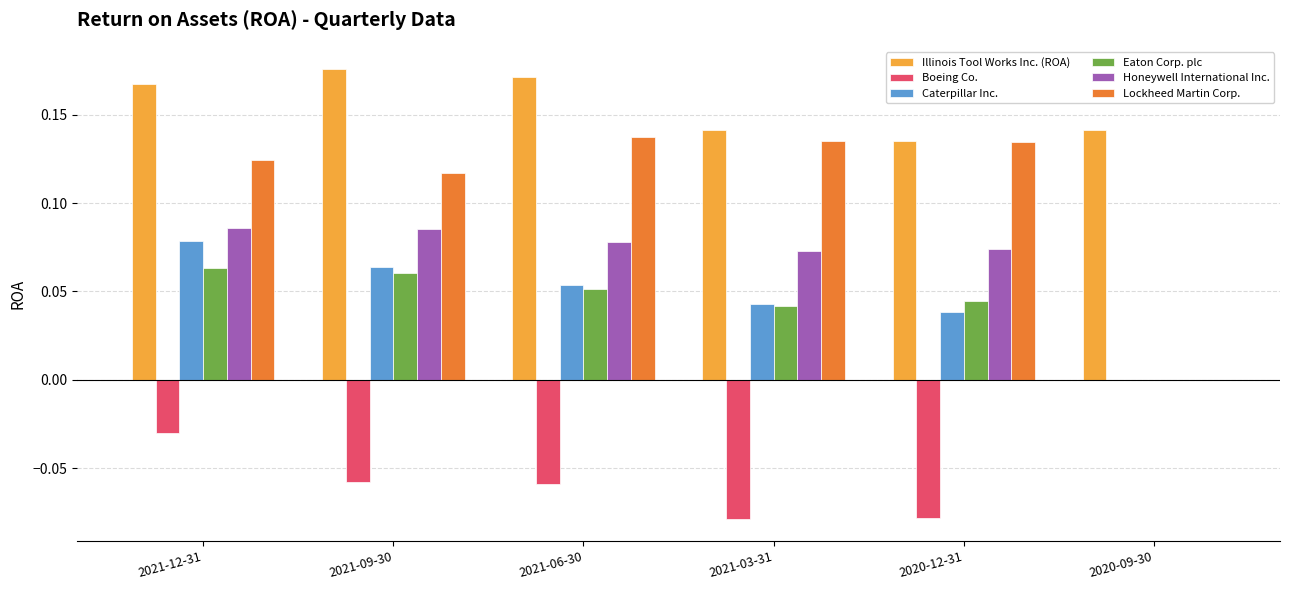

What are all the series names shown in the legend?

Illinois Tool Works Inc. (ROA), Boeing Co., Caterpillar Inc., Eaton Corp. plc, Honeywell International Inc., Lockheed Martin Corp.